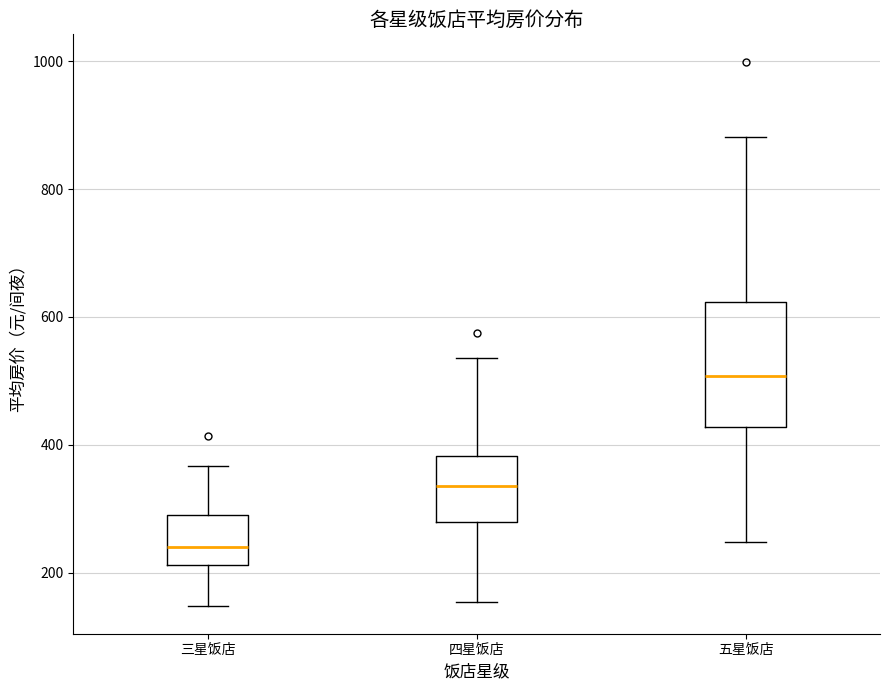

Which box is the tallest, from its lower edge to its upper edge?

五星饭店